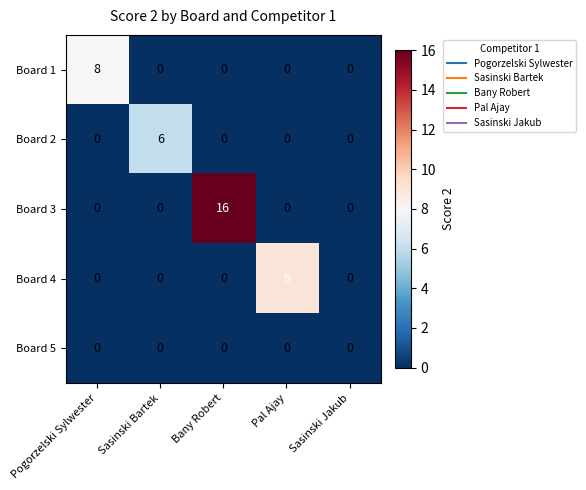

What is the total value across all series at Sasinski Bartek?

6